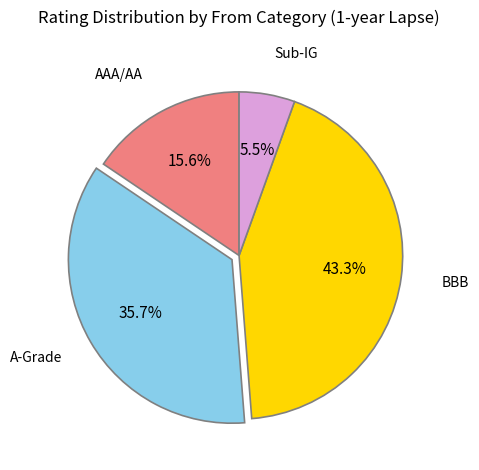

To the nearest percent, what is the average slice percentage?

25%